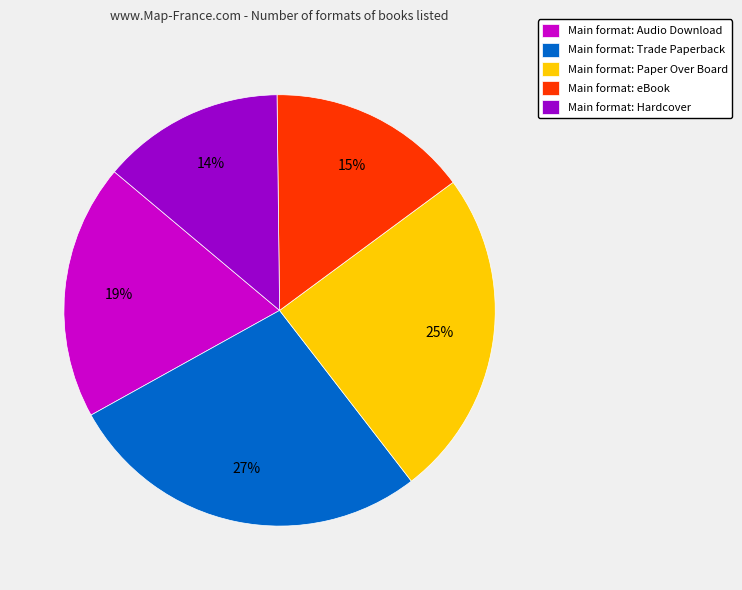

To the nearest percent, what is the combined percentage of Main format: Audio Download and Main format: eBook?

34%